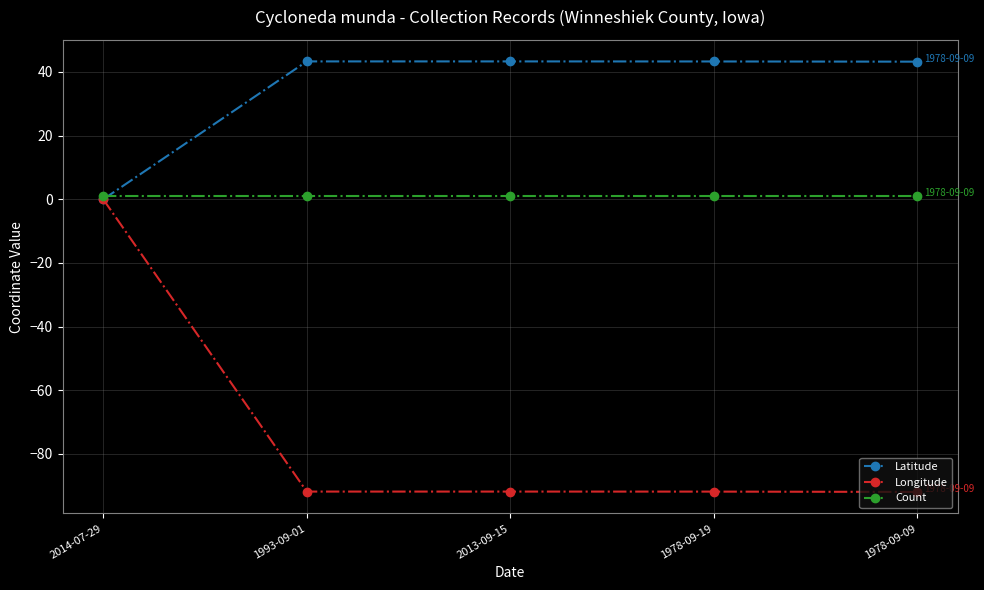

Does the chart have visible grid lines?

Yes